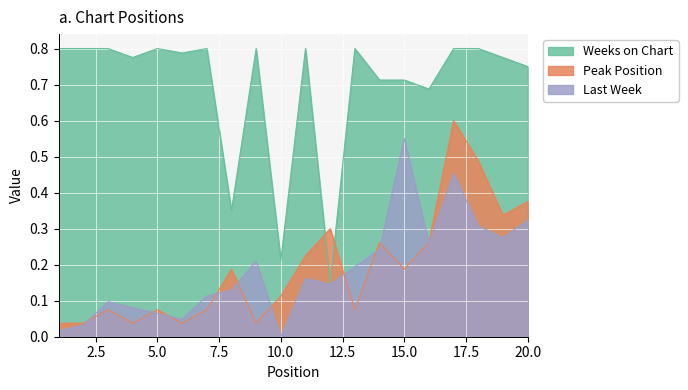

Is the value of Peak Position at 17 greater than the value of Weeks on Chart at 19?

No